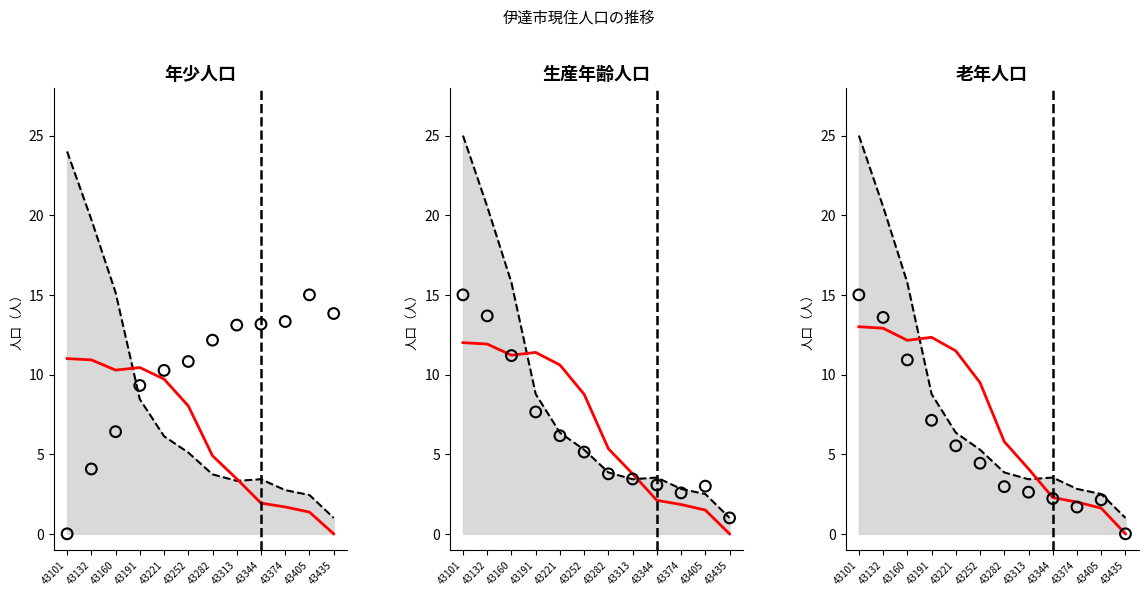

Which series has the largest total across all categories?

upper bound